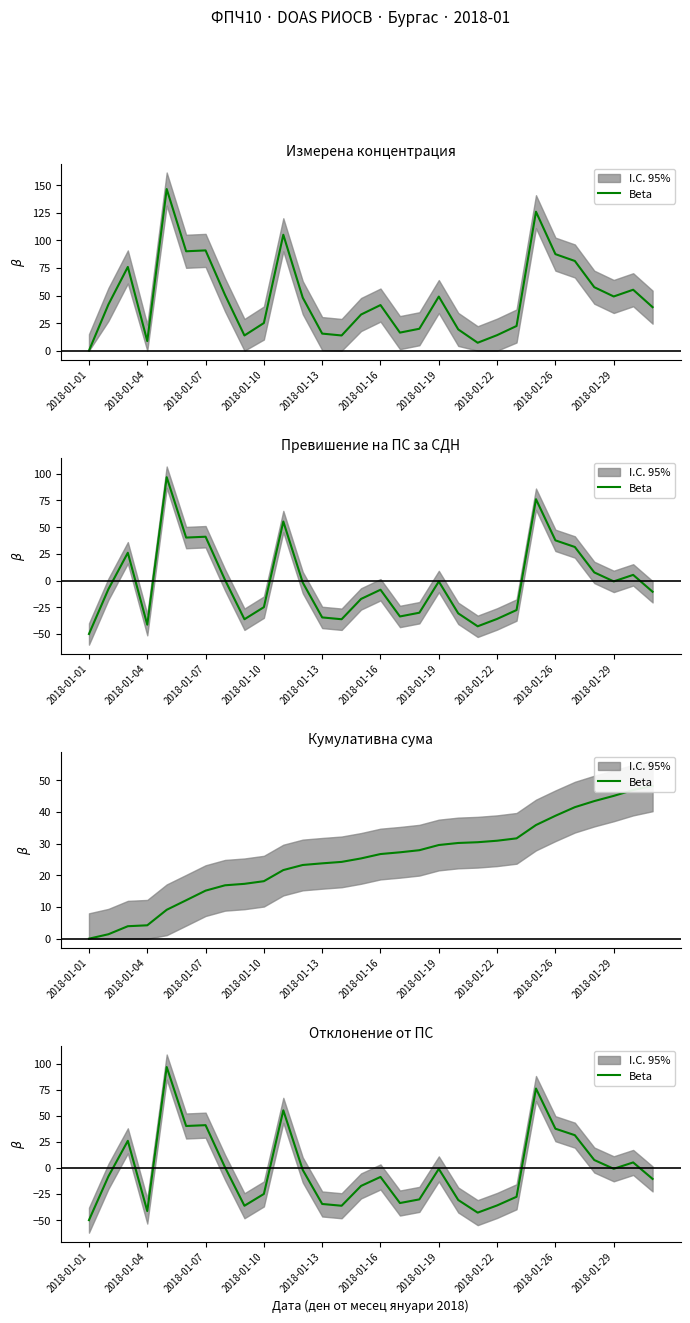

Is it true that the value at 2018-01-29 is -1.2?

False